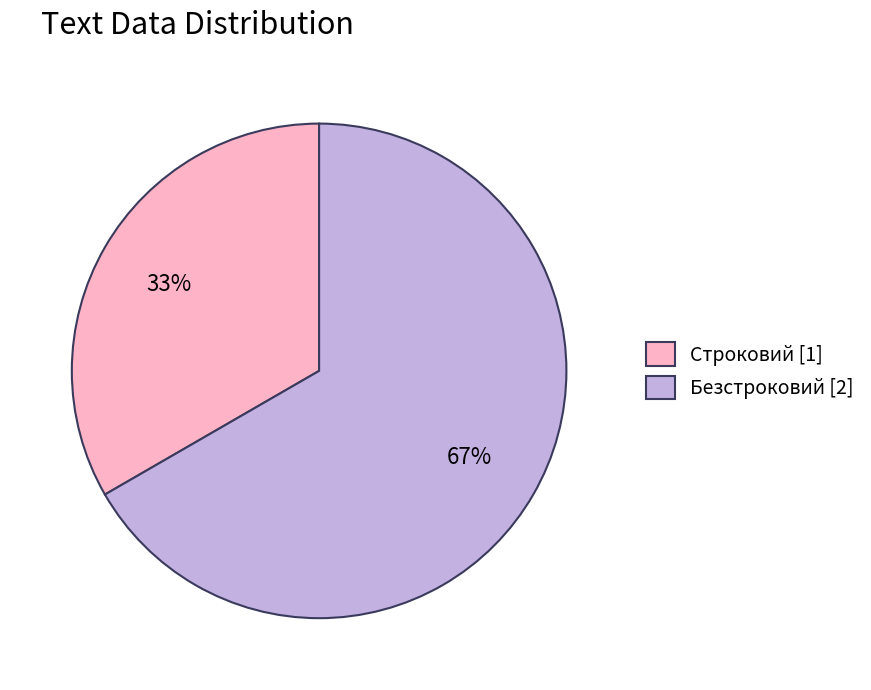

Do Безстроковий [2] and Строковий [1] together represent more than half of the pie?

Yes